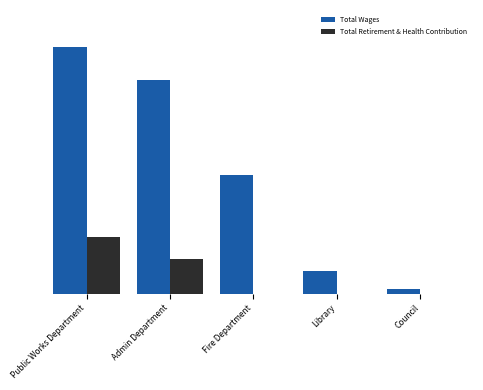

Reading left to right, list all the values displayed in this chart.

Total Wages: 120234	104034	58012	10880	2286
Total Retirement & Health Contribution: 27527	17032	0	0	0